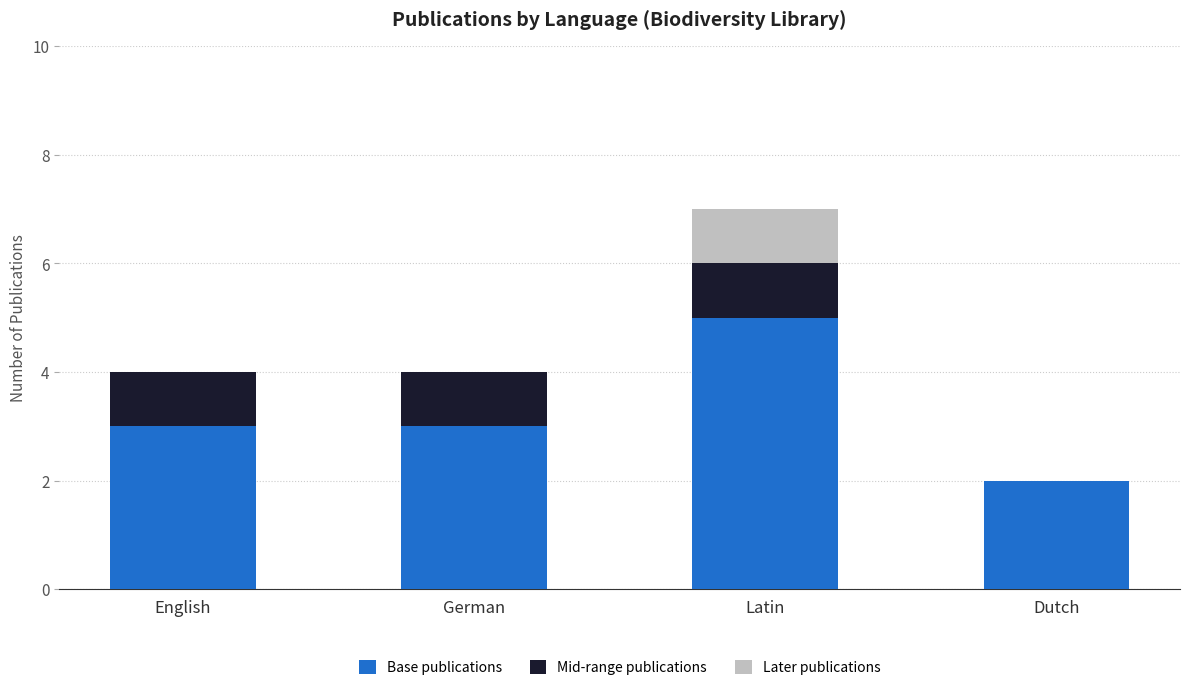

How many distinct data groups are displayed?

3